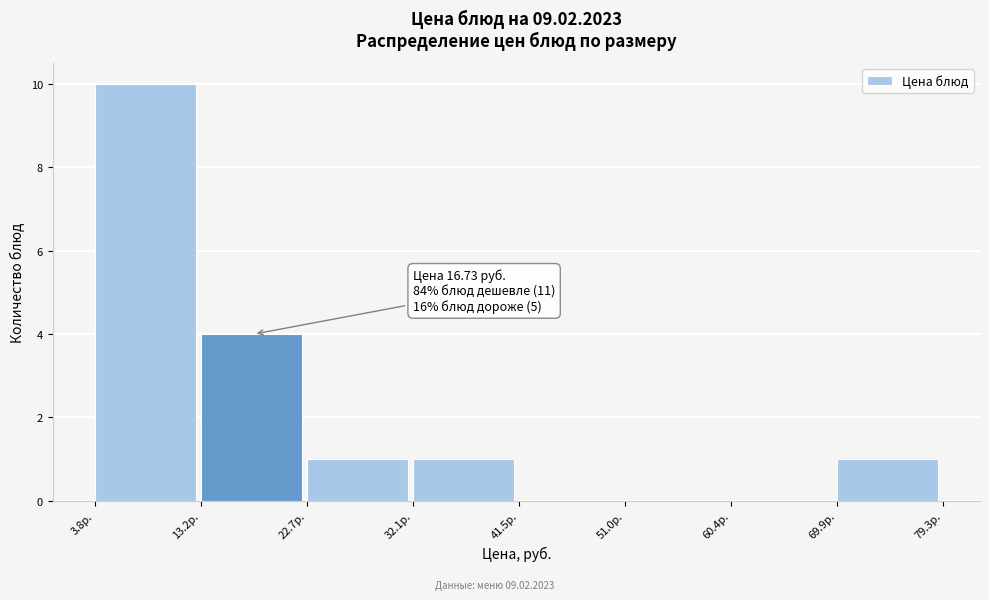

Over which range of the x-axis is the bar tallest?

4 to 13